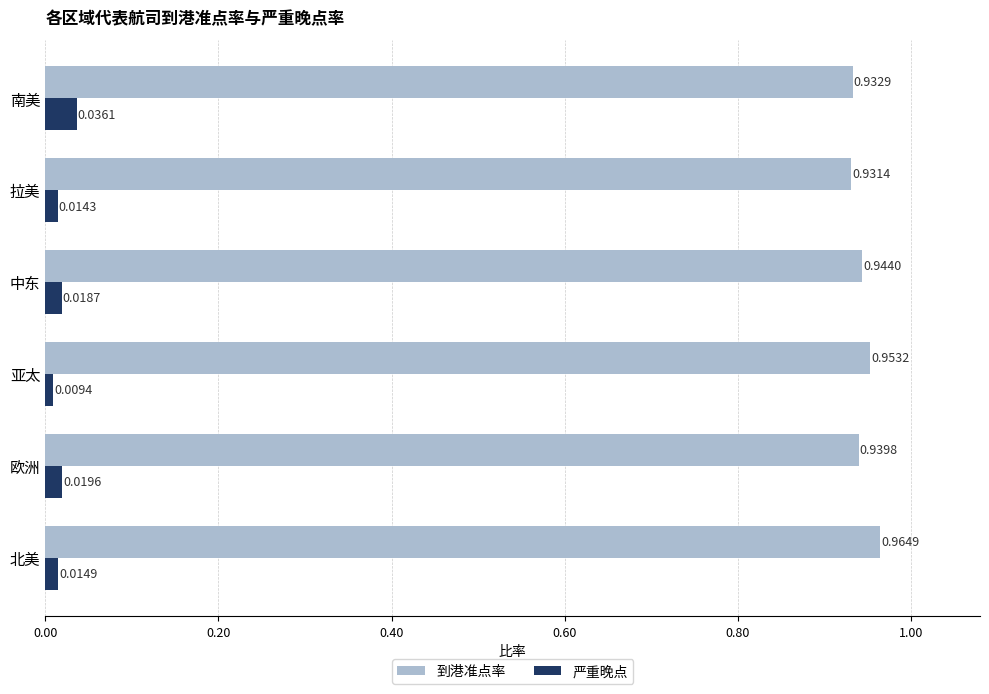

At which label is 严重晚点 closest to 0?

亚太